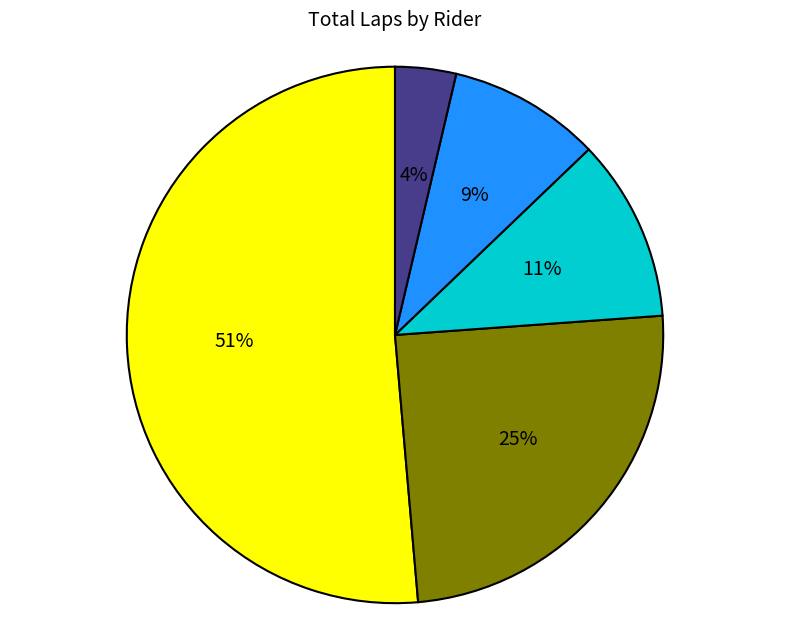

Is there a majority slice in this chart?

Yes